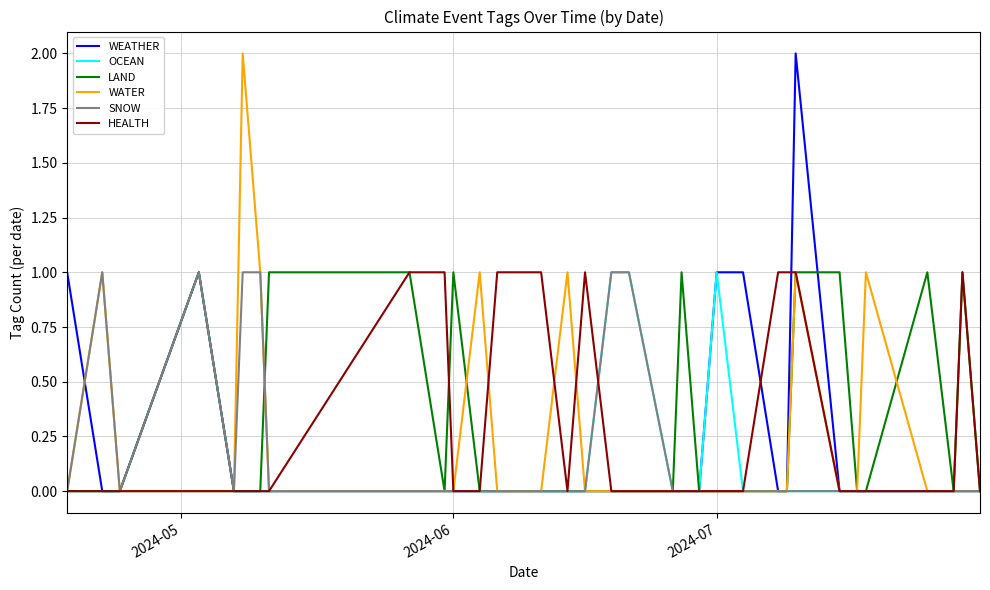

Is this an area chart (filled region under the line)?

No